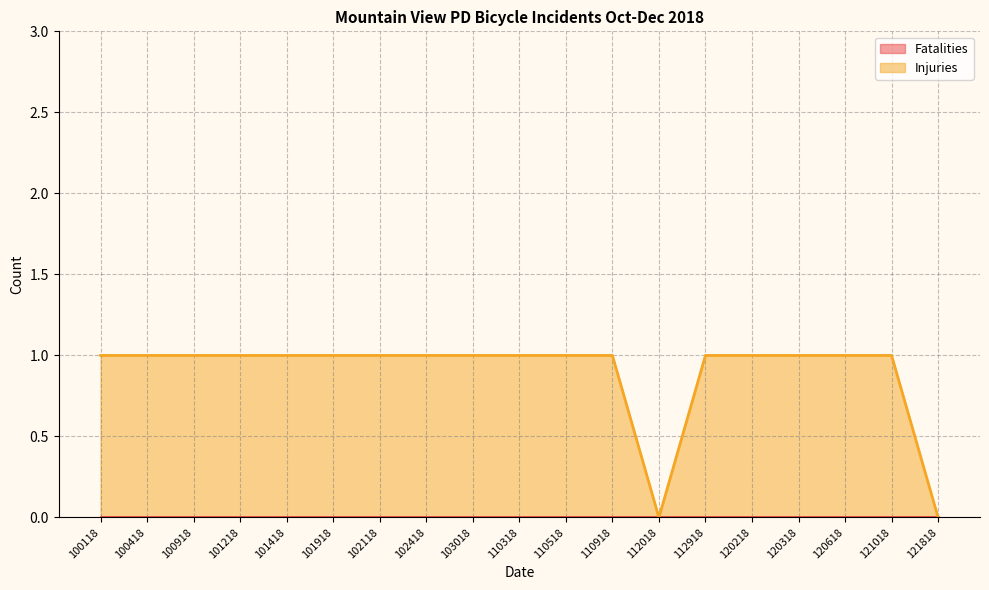

Rank the categories by value from lowest to highest.

112018, 121818, 100118, 100418, 100918, 101218, 101418, 101918, 102118, 102418, 103018, 110318, 110518, 110918, 112918, 120218, 120318, 120618, 121018